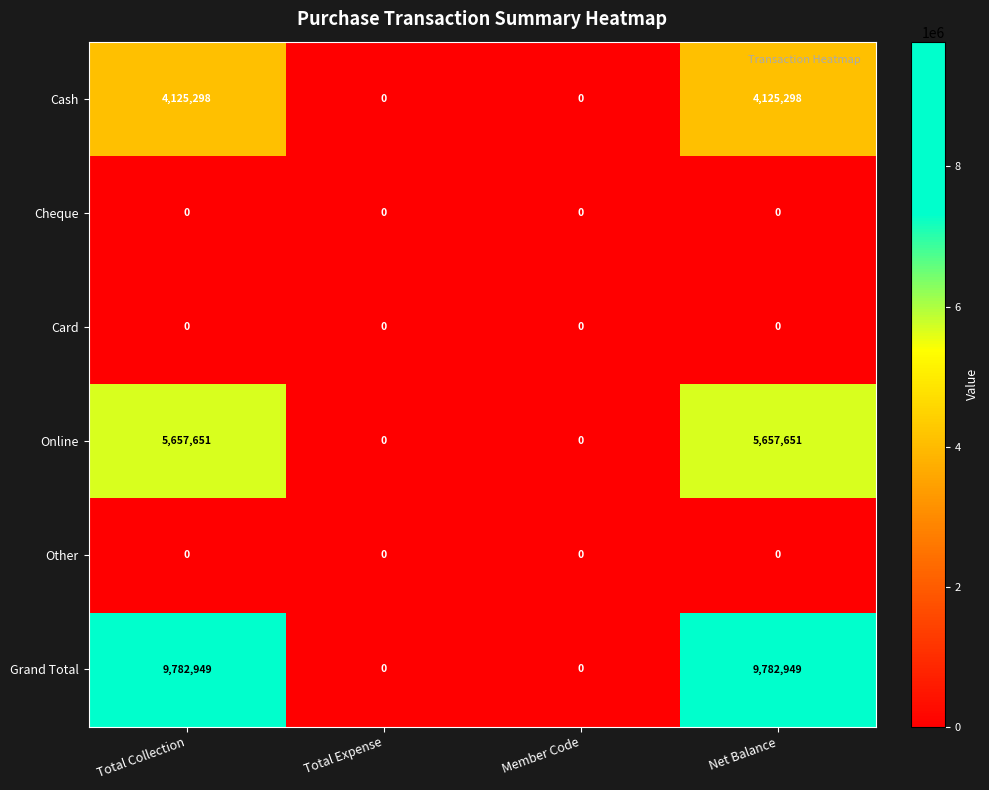

How many data points does each series have?

4